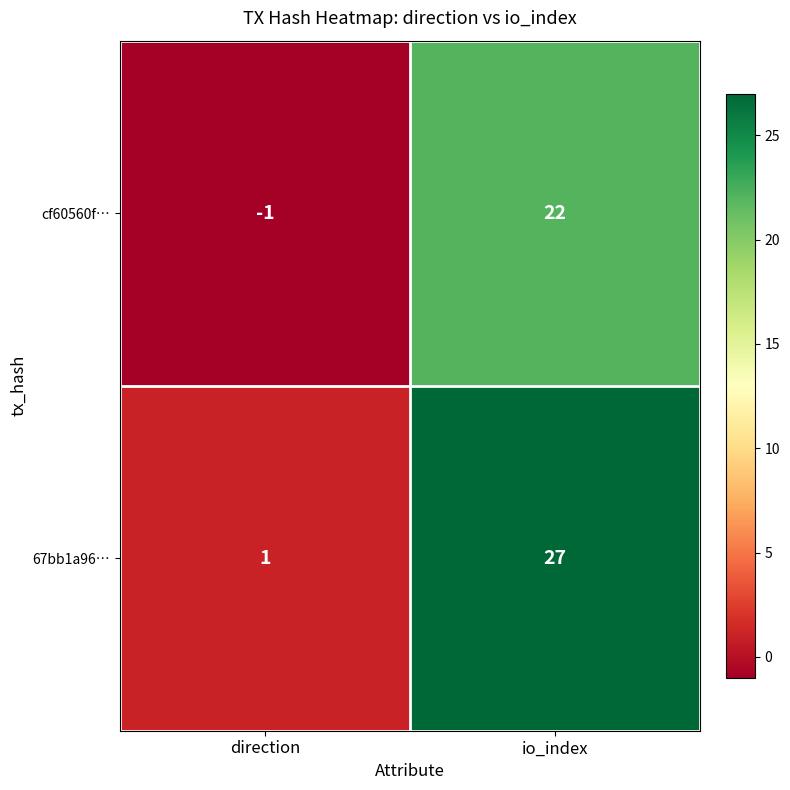

Reading left to right, transcribe all the data shown in this chart.

cf60560f…: direction=-1	io_index=22
67bb1a96…: direction=1	io_index=27